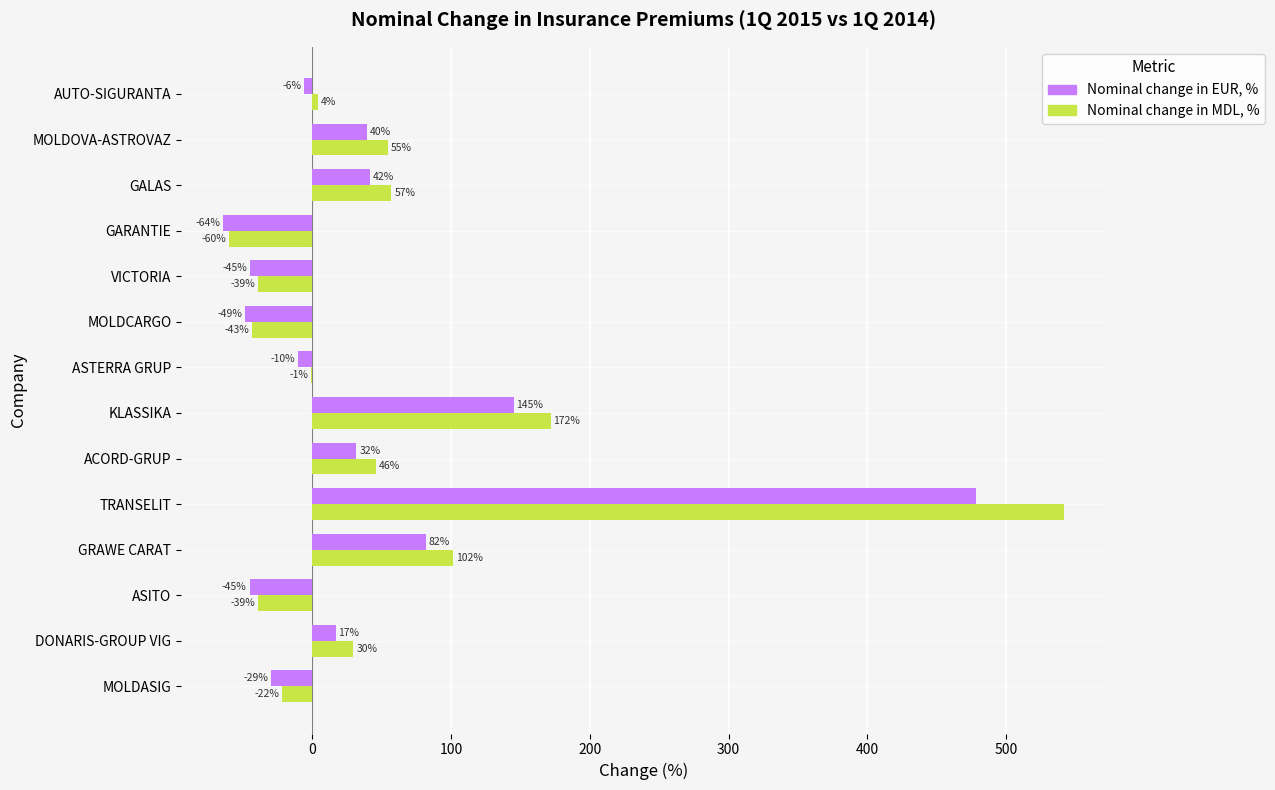

What is the average value of the Nominal change in EUR, % series?

42.0